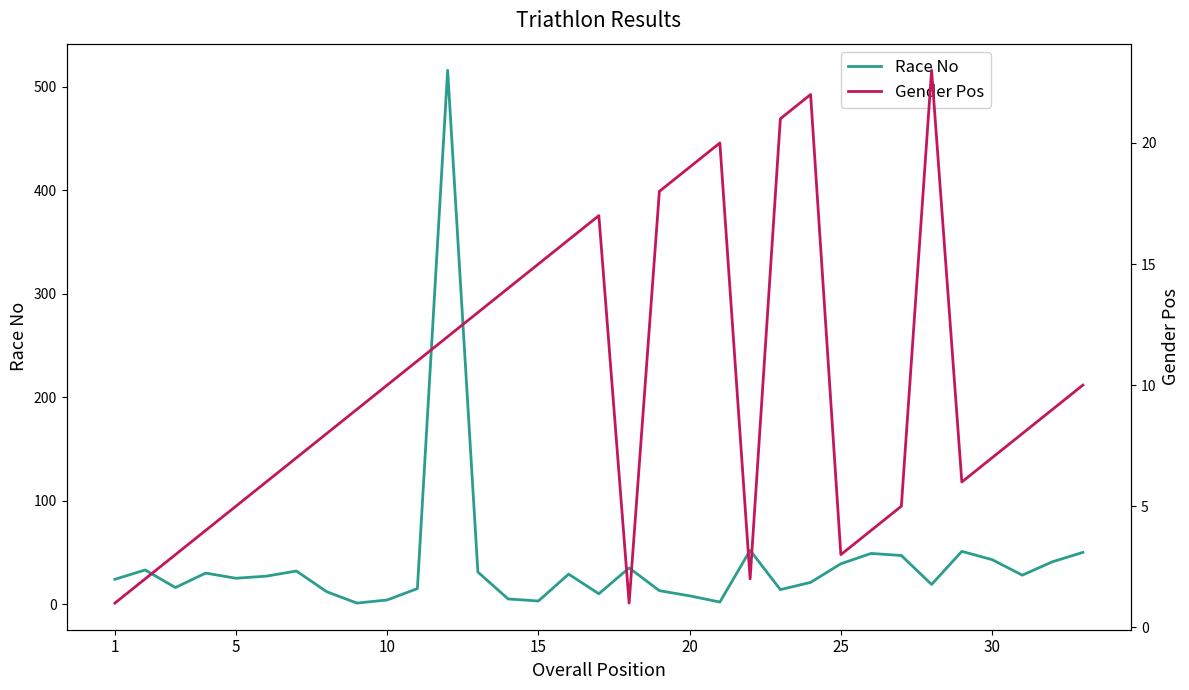

What is the sum of all Race No values?

1325